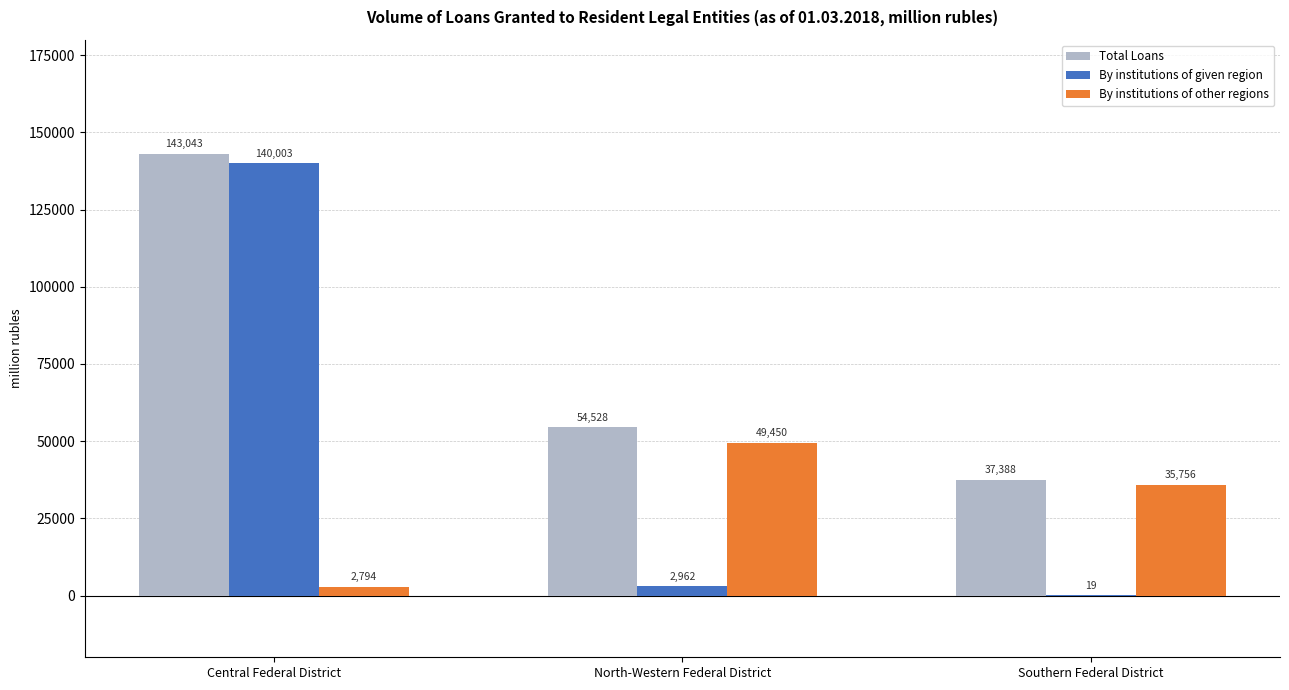

Does the chart contain stacked bars?

No